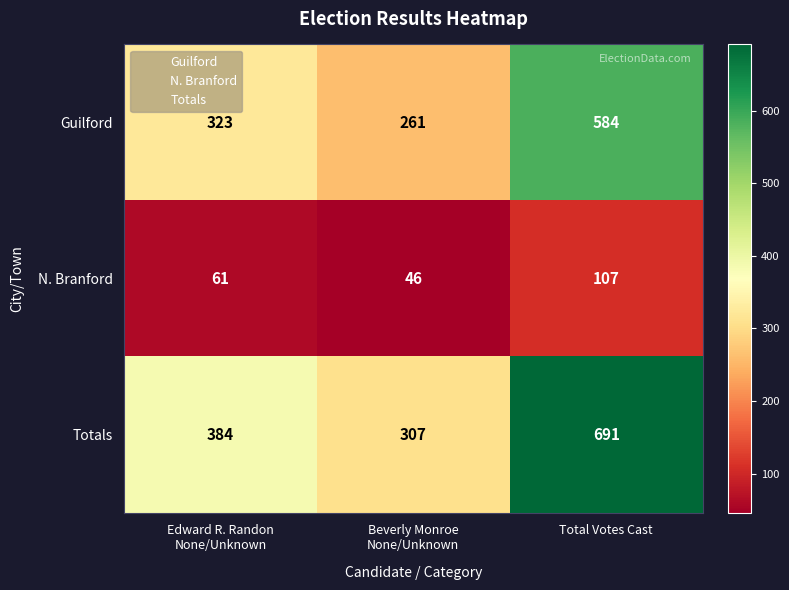

List the series in order of their peak value, lowest first.

N. Branford, Guilford, Totals